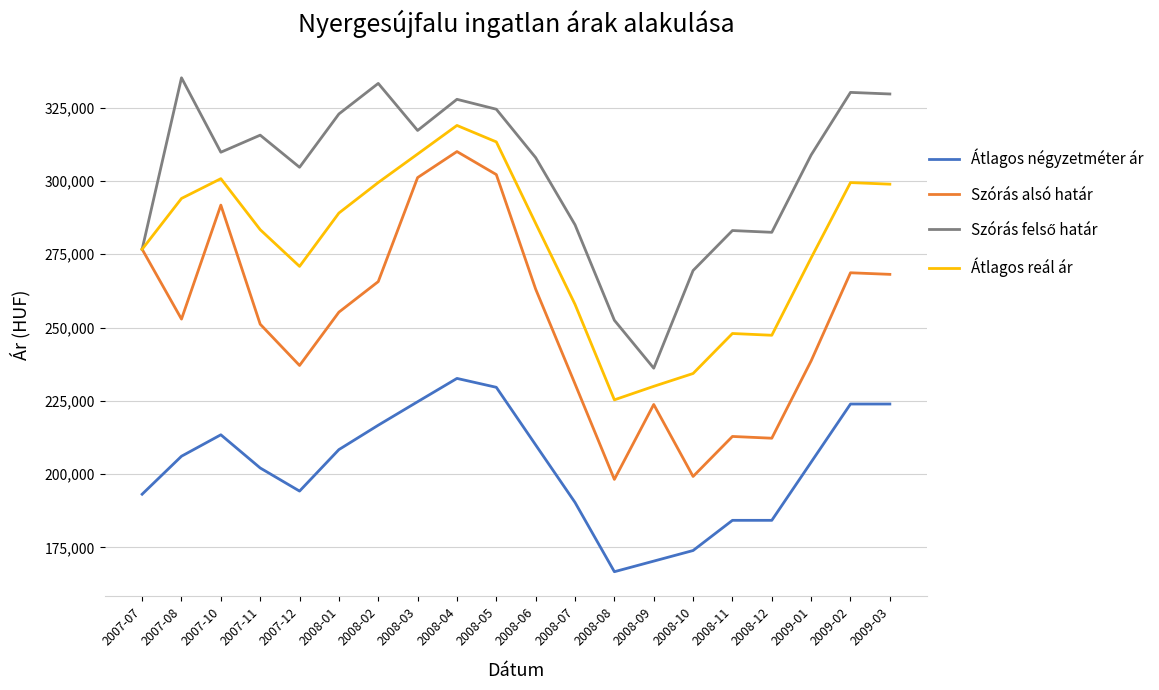

What is the difference between the highest and lowest values at 2008-02?

116565